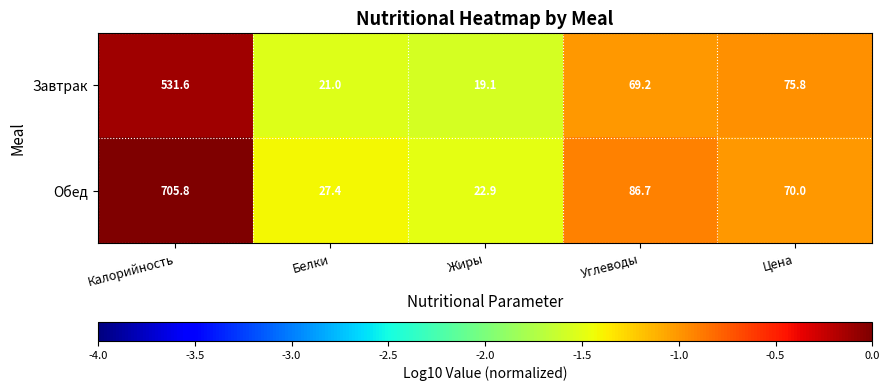

Reading left to right, what are all the values shown in this chart?

Завтрак: 531.6	21.0	19.1	69.2	75.8
Обед: 705.8	27.4	22.9	86.7	70.0